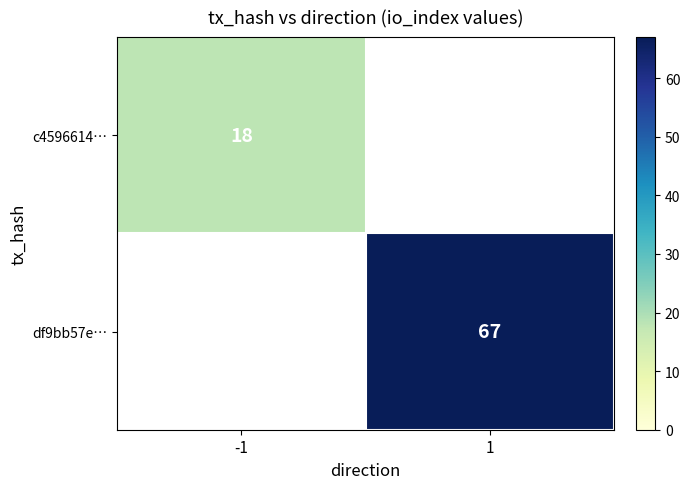

The value of df9bb57e… at 1 is 67. True or false?

True